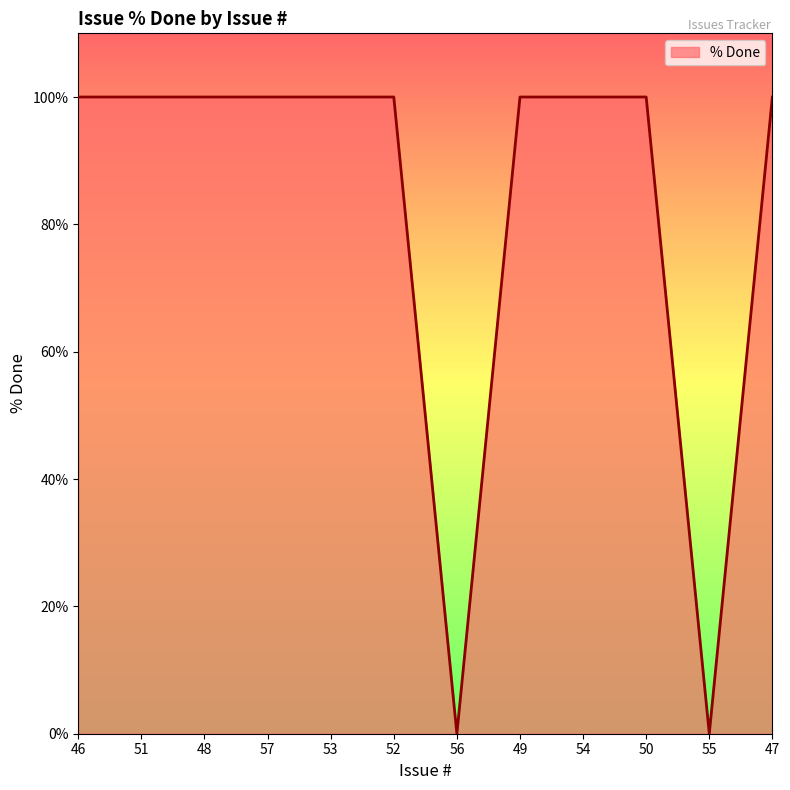

What is the approximate value at 48?

100